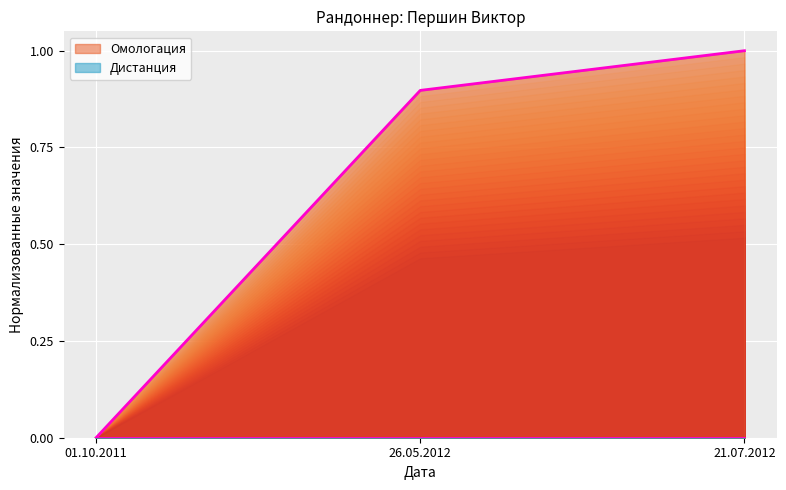

At which label is the value closest to 0?

01.10.2011